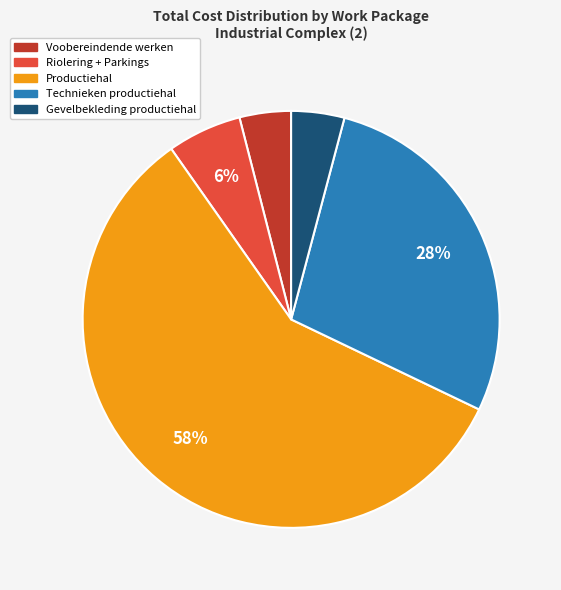

Combined, do Productiehal and Voobereindende werken account for over 50%?

Yes